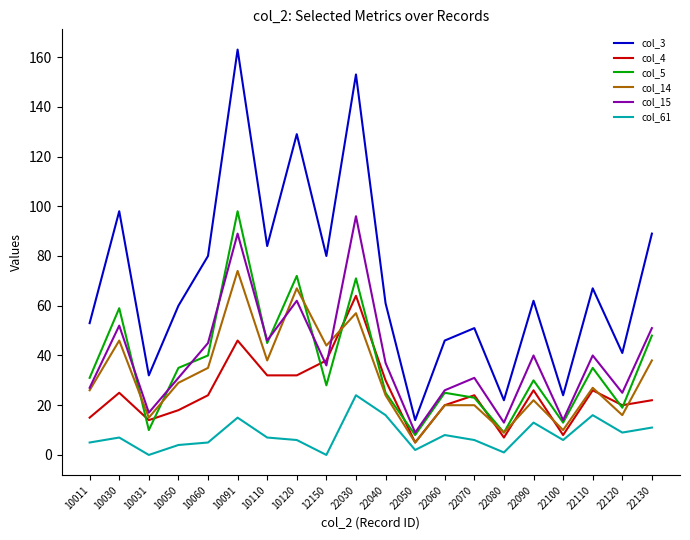

At which category is the sum across all series the highest?

10091